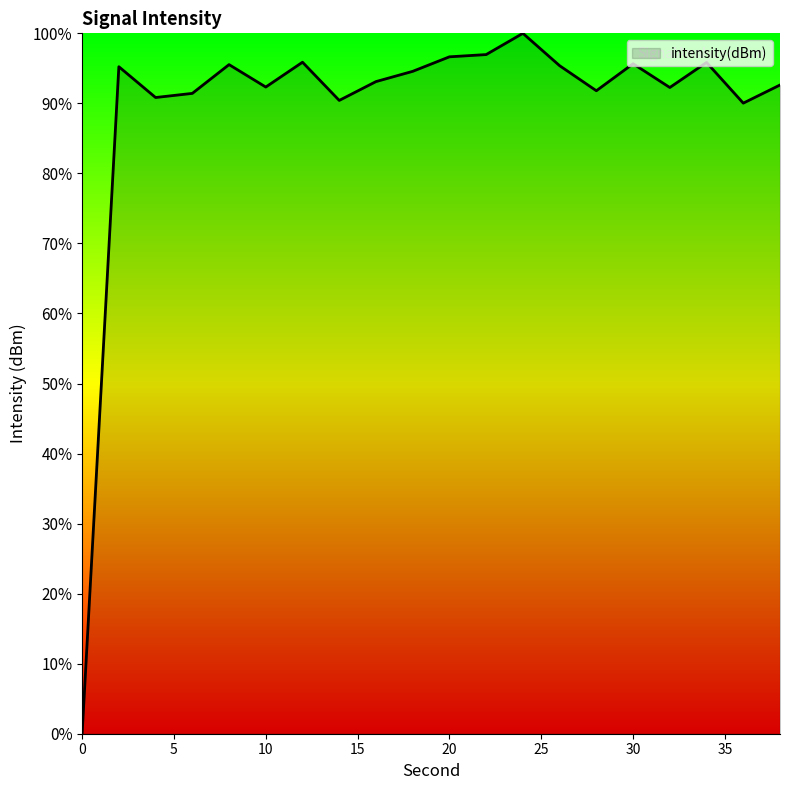

What is the difference between the second highest and minimum values?

97.0